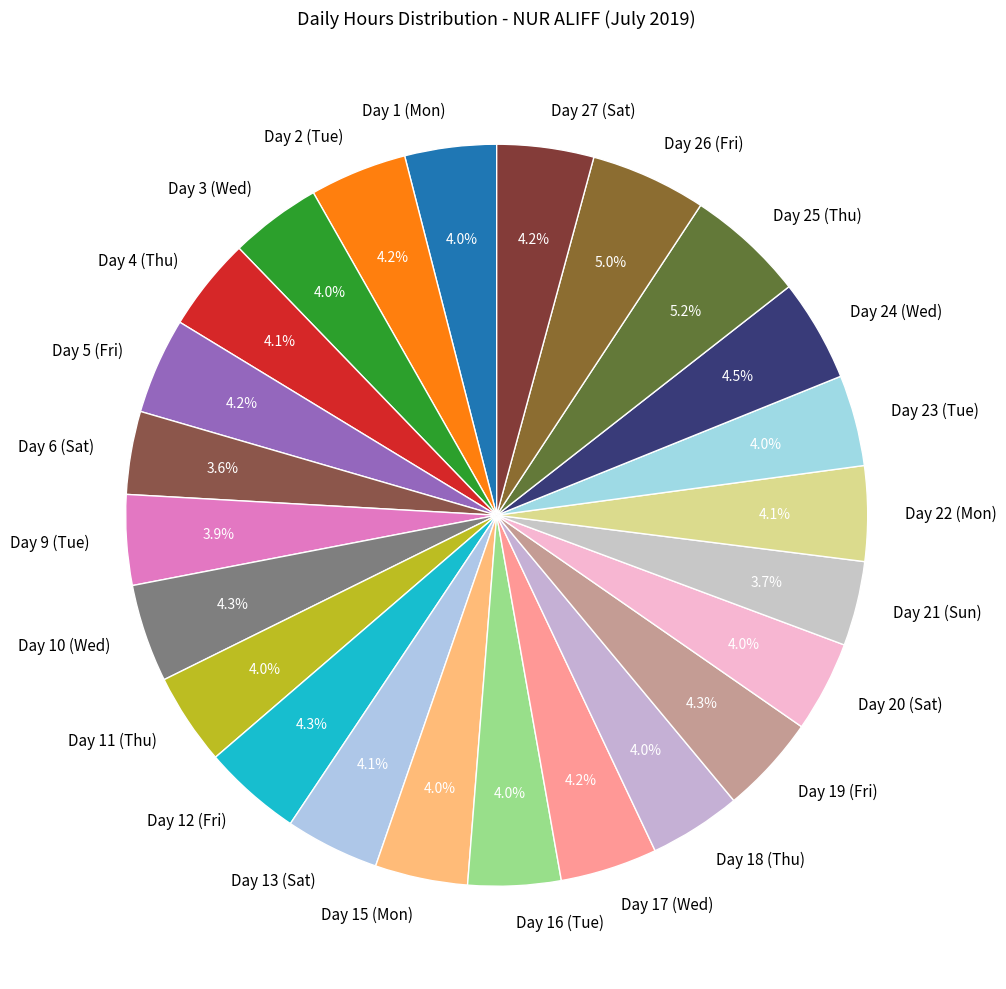

Which category has the biggest portion of the pie?

Day 25 (Thu)